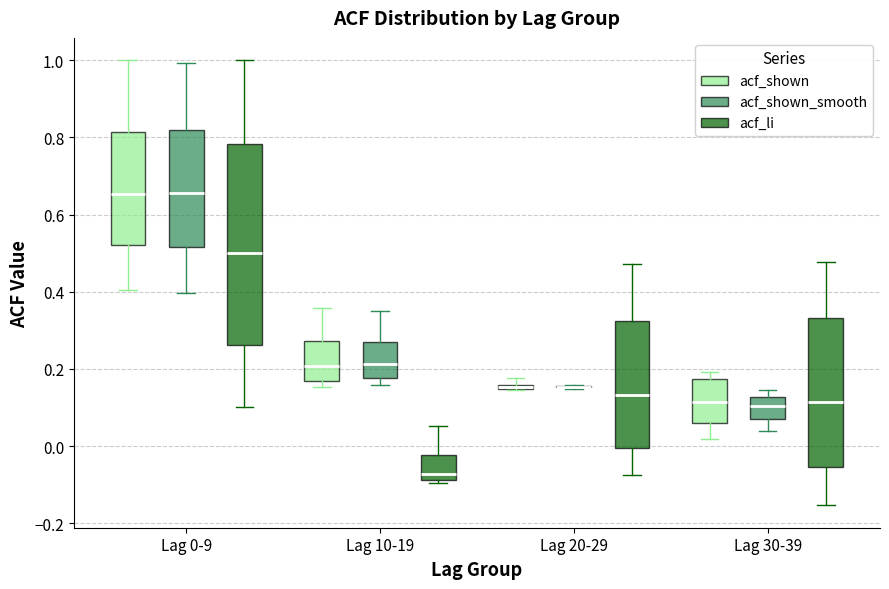

Which box is the tallest, from its lower edge to its upper edge?

Lag 0-9 (acf_li)